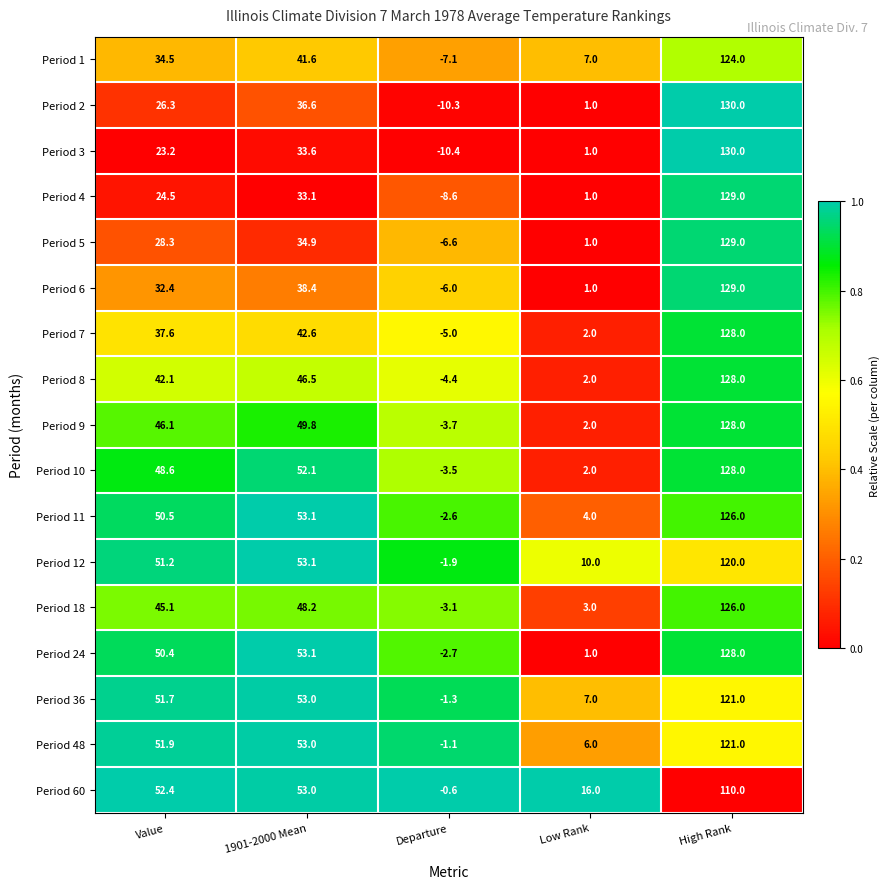

Which category has the lowest value in the Period 18 series?

Departure